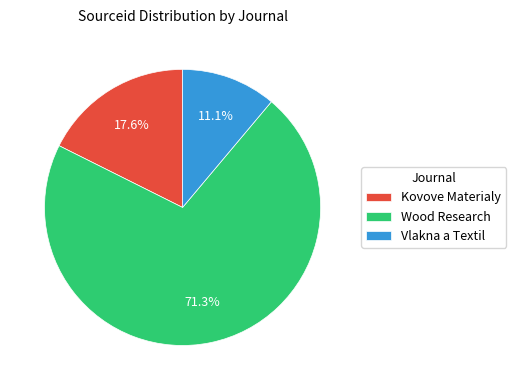

What percentage is the Wood Research slice, to the nearest percent?

71%